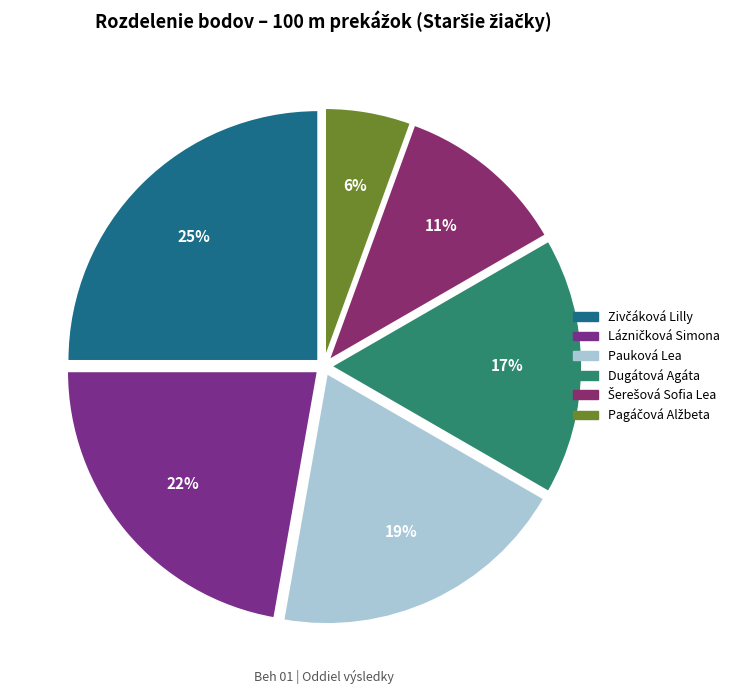

How many segments does this pie chart have?

6